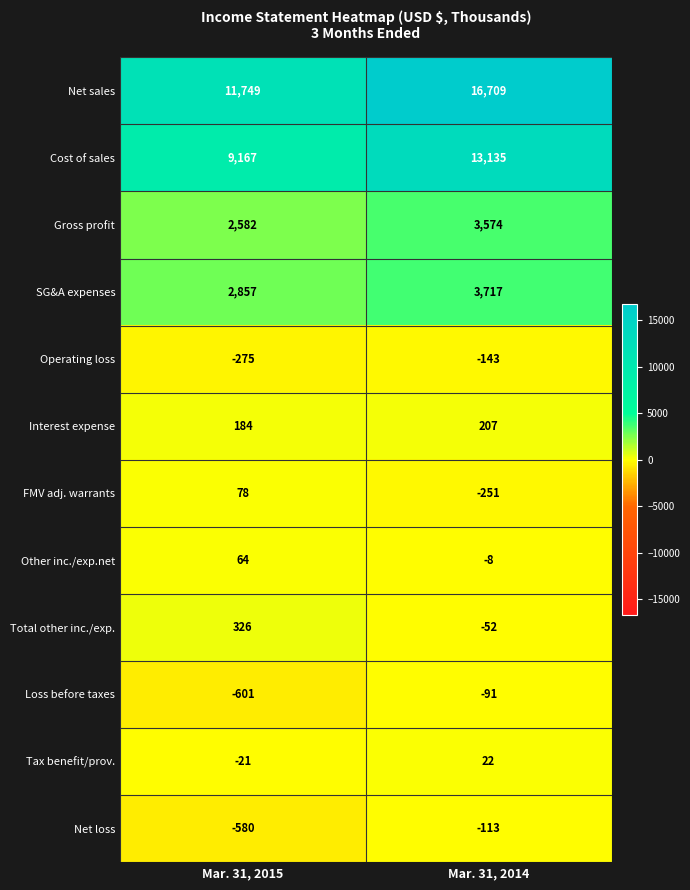

What is the total value across all series at Mar. 31, 2014?

36706